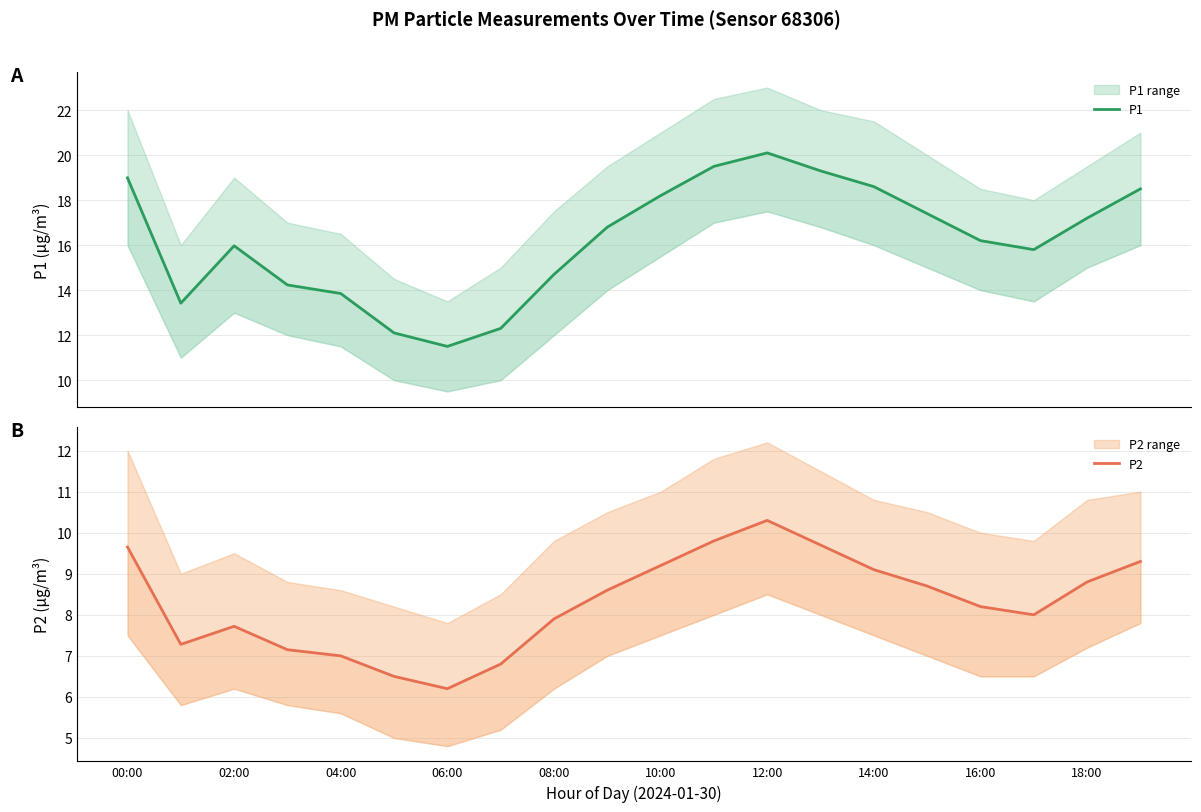

Rank the series at 10:00 from lowest to highest value.

P2, P1